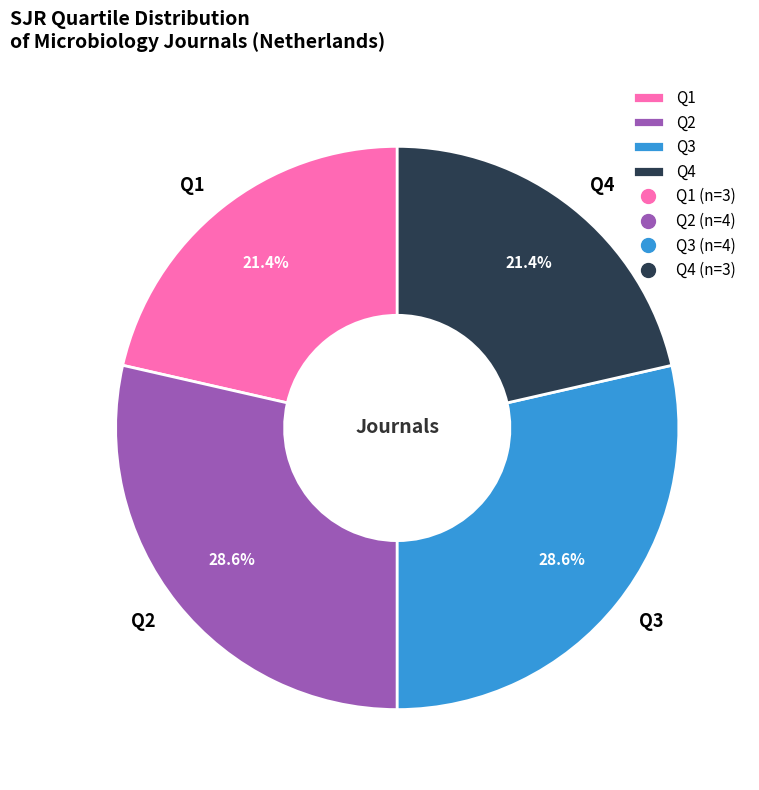

What portion of the pie excludes Q3?

71.4%